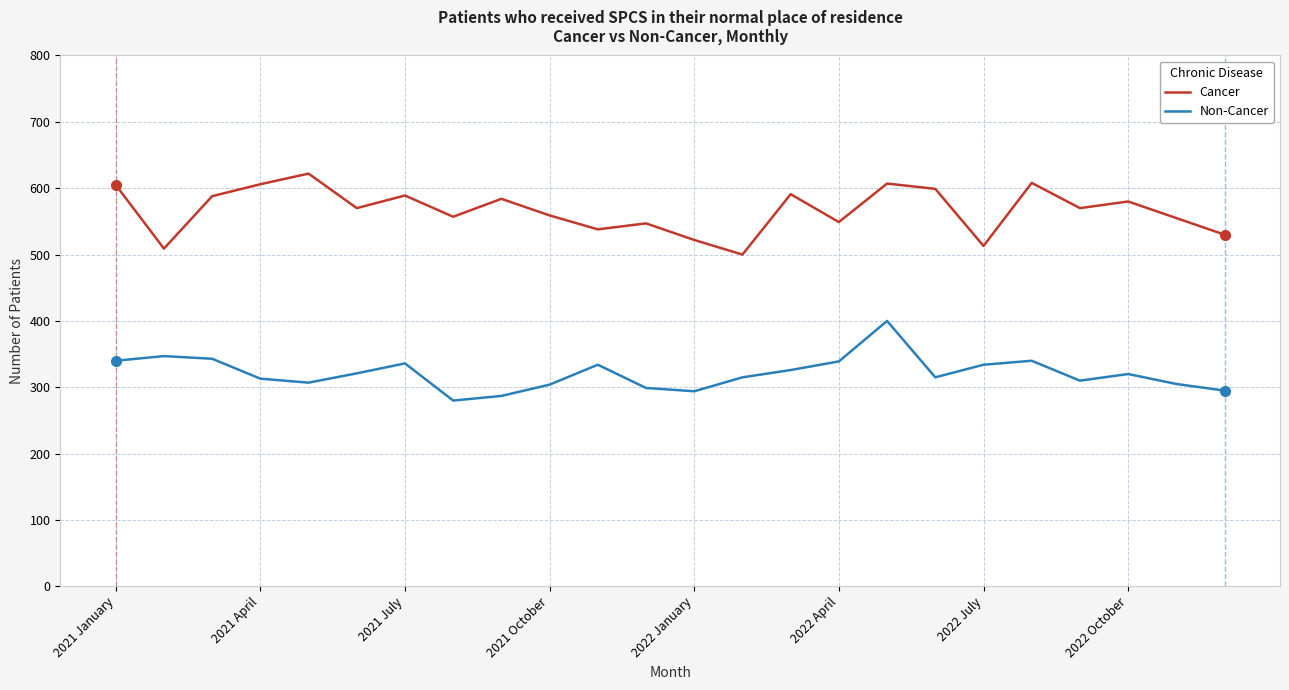

What is the sum of all Cancer values?

13598